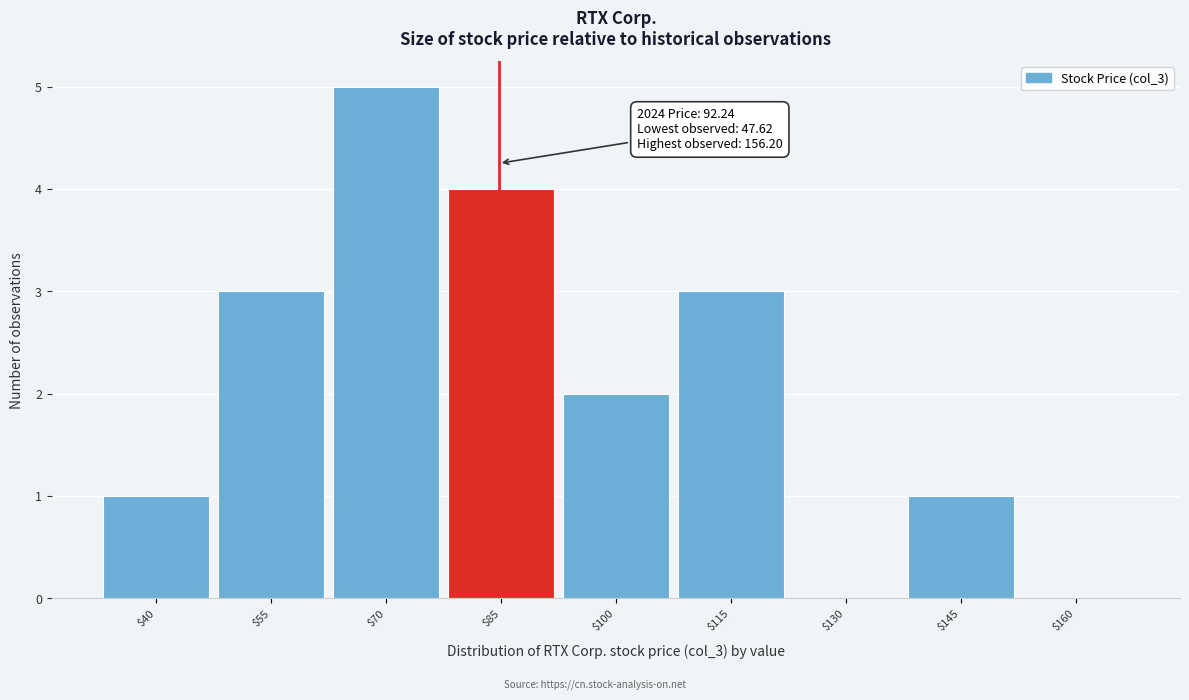

What is the sum of all values?

19